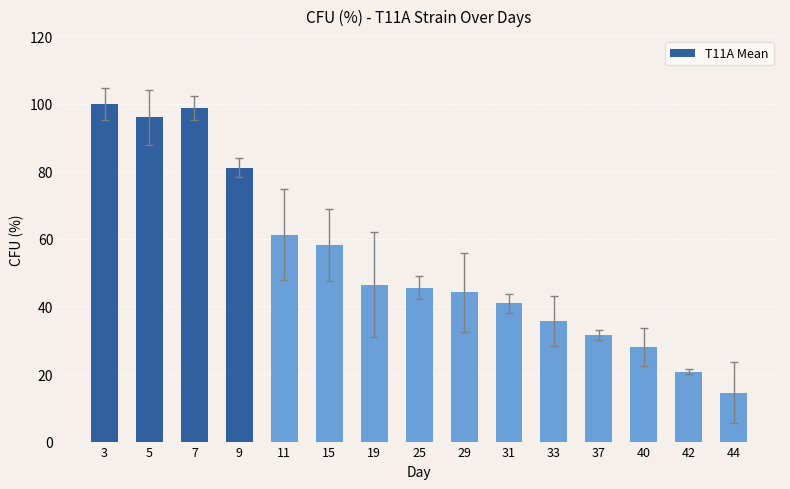

What is the difference between the values at 5 and 9?

14.9